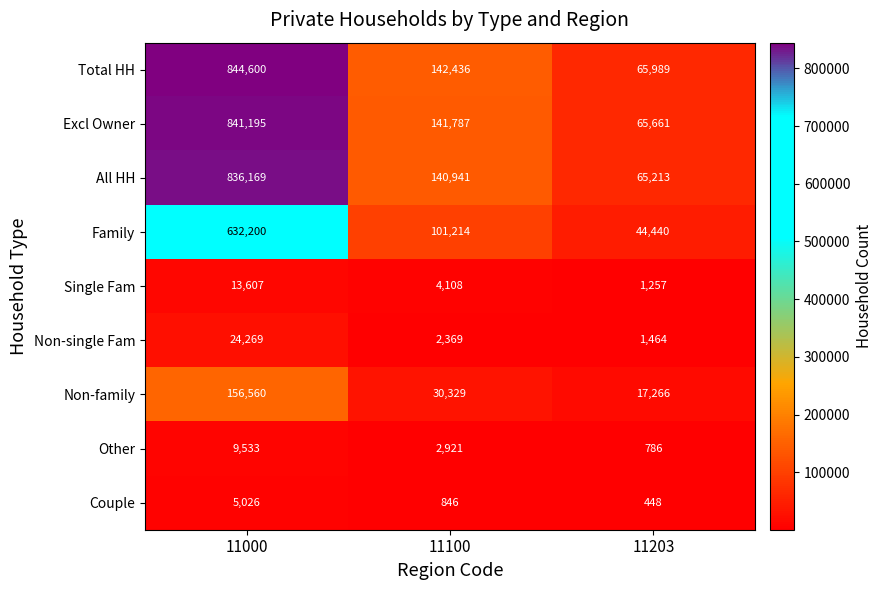

At which category is the sum across all series the highest?

11000